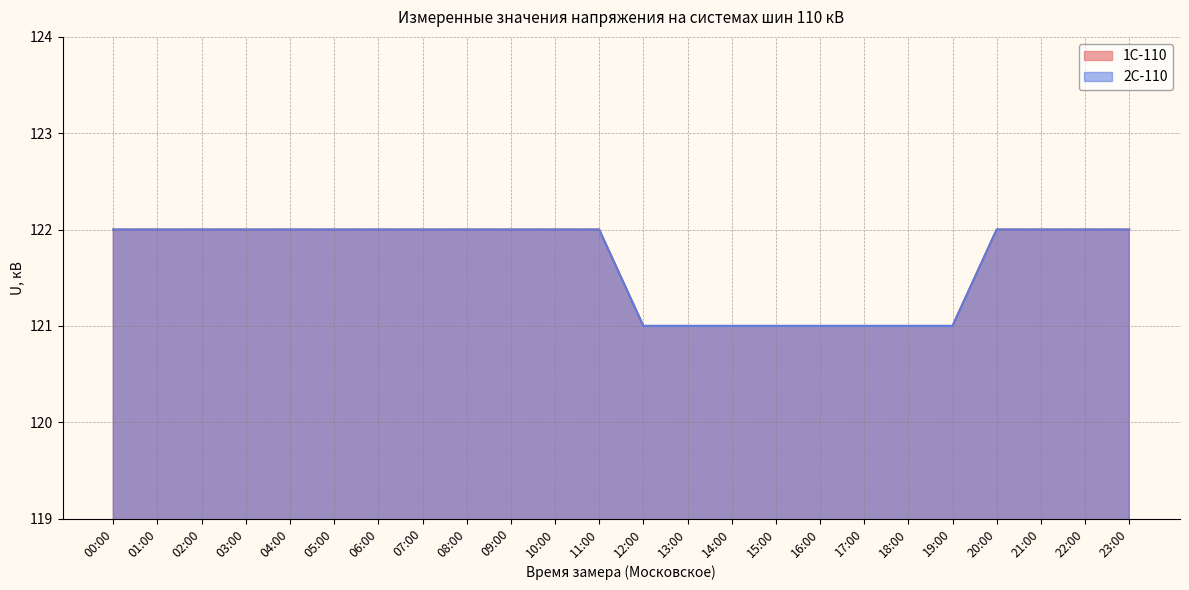

Which has a higher value, 13:00 or 23:00?

23:00